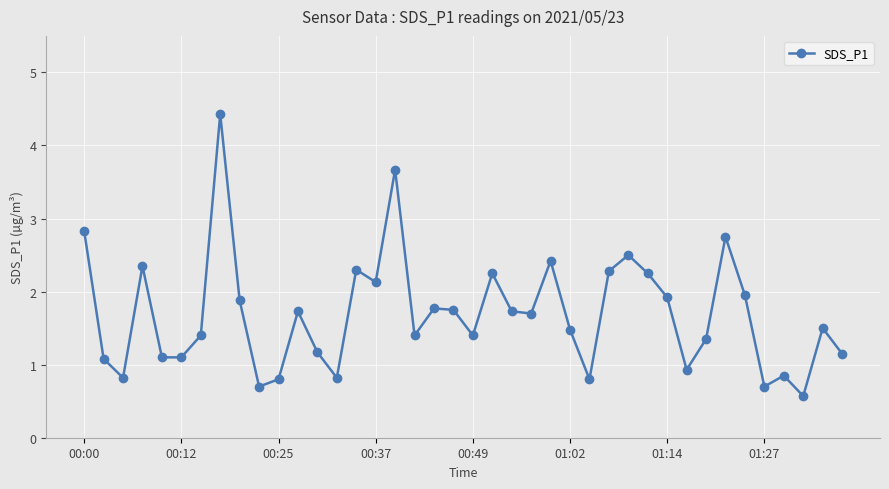

What is the maximum value shown in the chart?

4.4